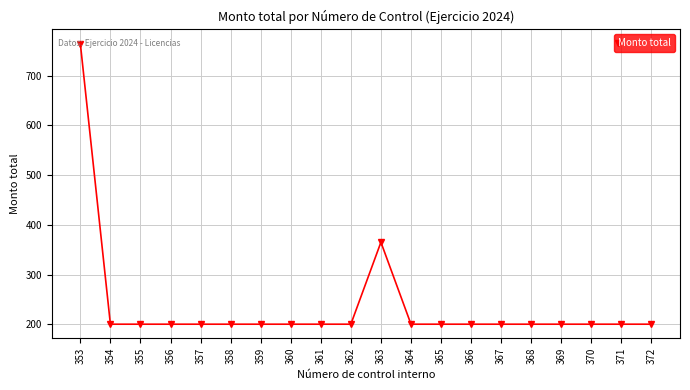

At which label is the value closest to 482?

363